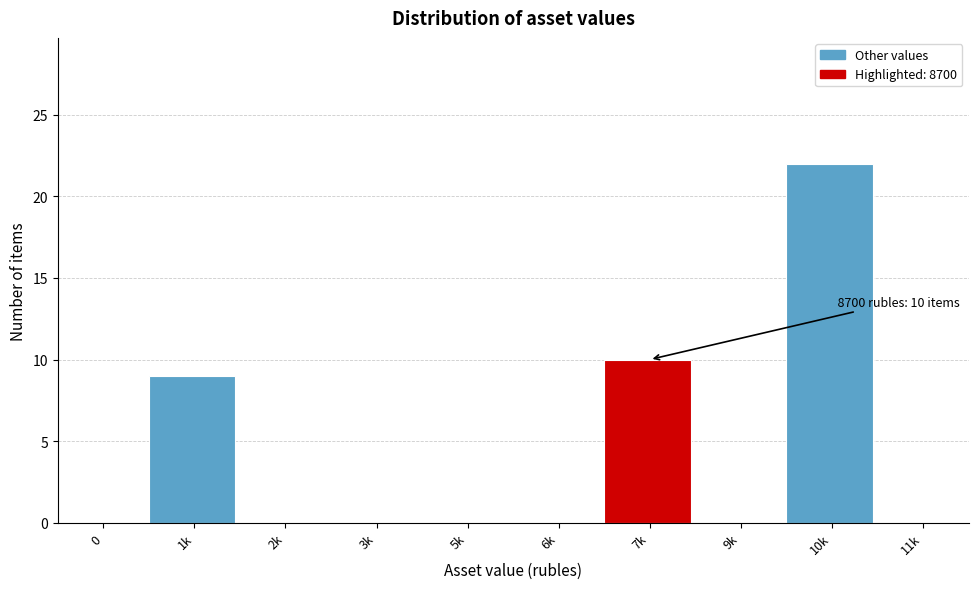

Reading left to right, transcribe all the data shown in this chart.

0=0	1k=9	2k=0	3k=0	5k=0	6k=0	7k=10	9k=0	10k=22	11k=0